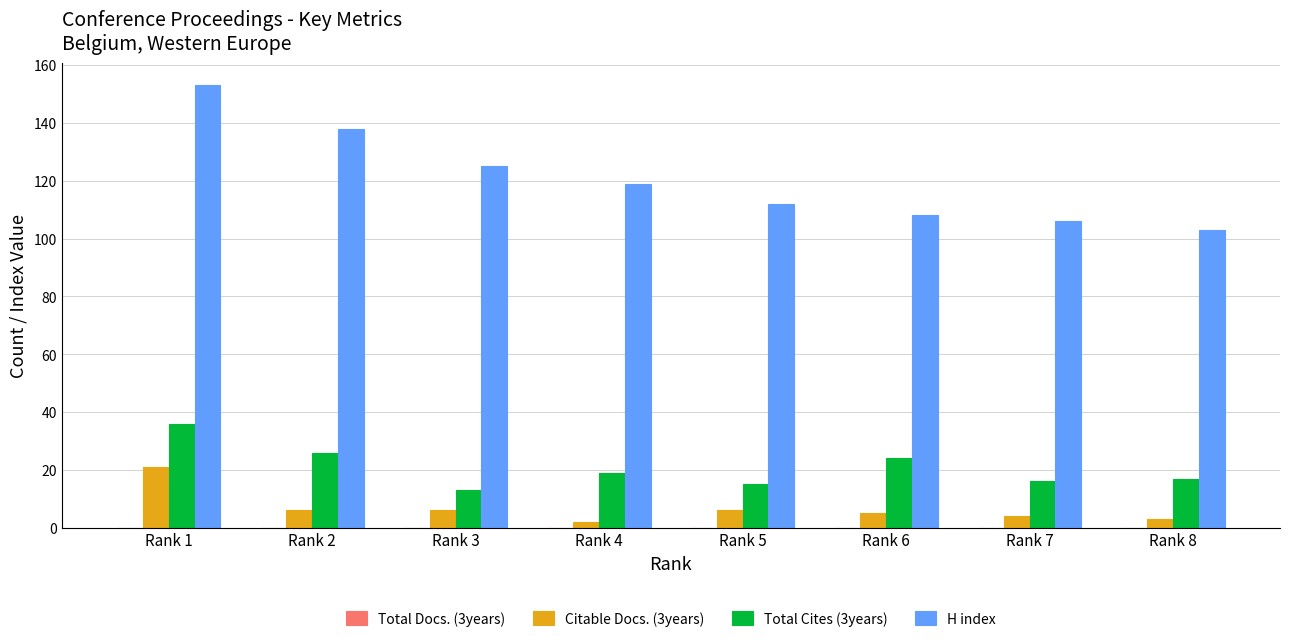

How many data points in Citable Docs. (3years) are less than 6?

4